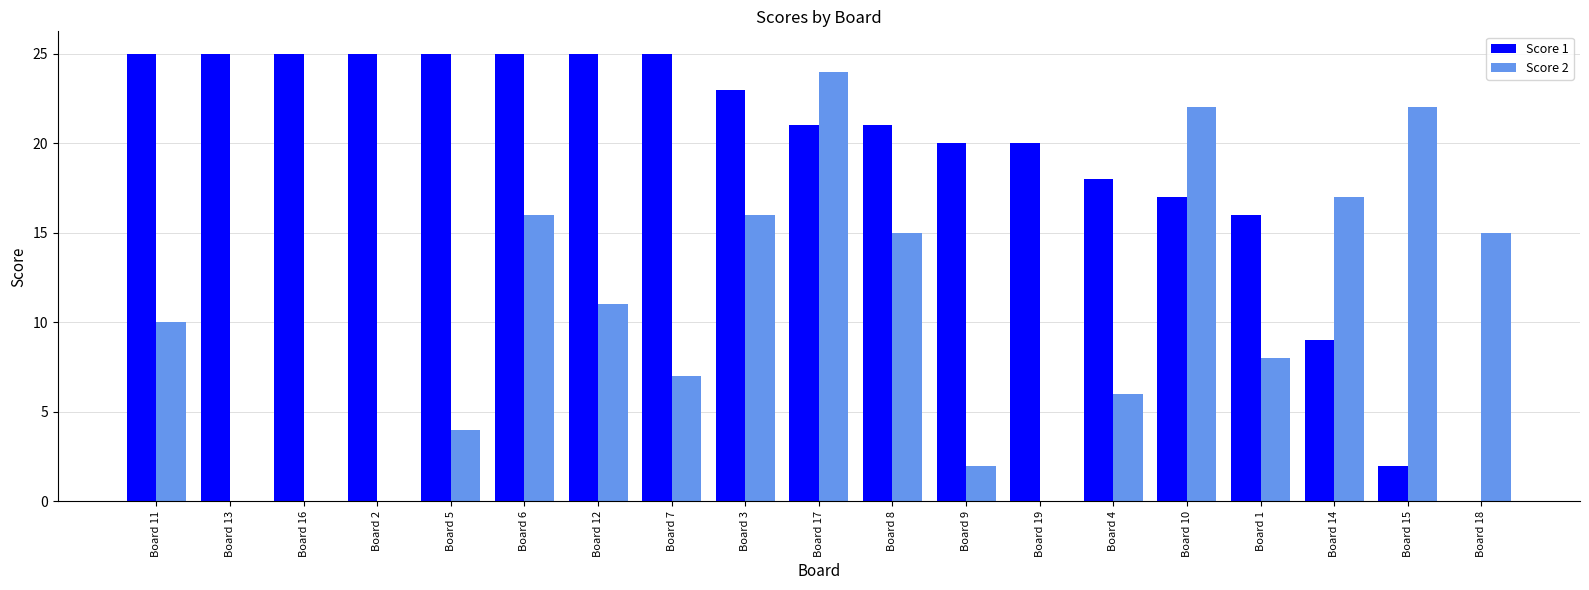

Between Board 16 and Board 9, which series saw the biggest shift?

Score 1